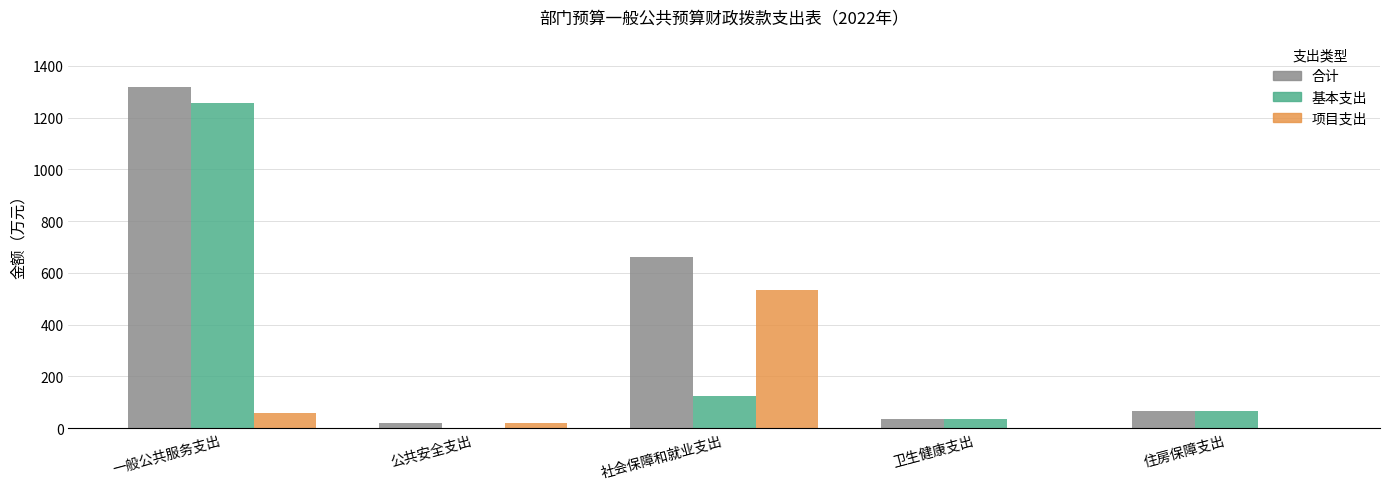

What value does the 基本支出 series have at 住房保障支出?

68.4